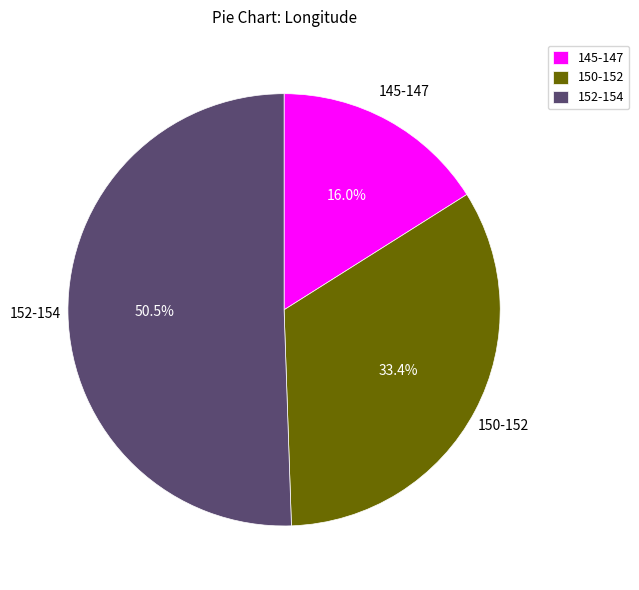

Count the number of slices in the pie.

3